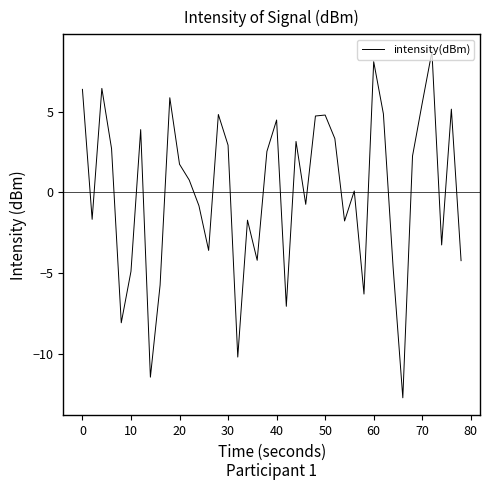

What is the smallest value displayed?

-12.7